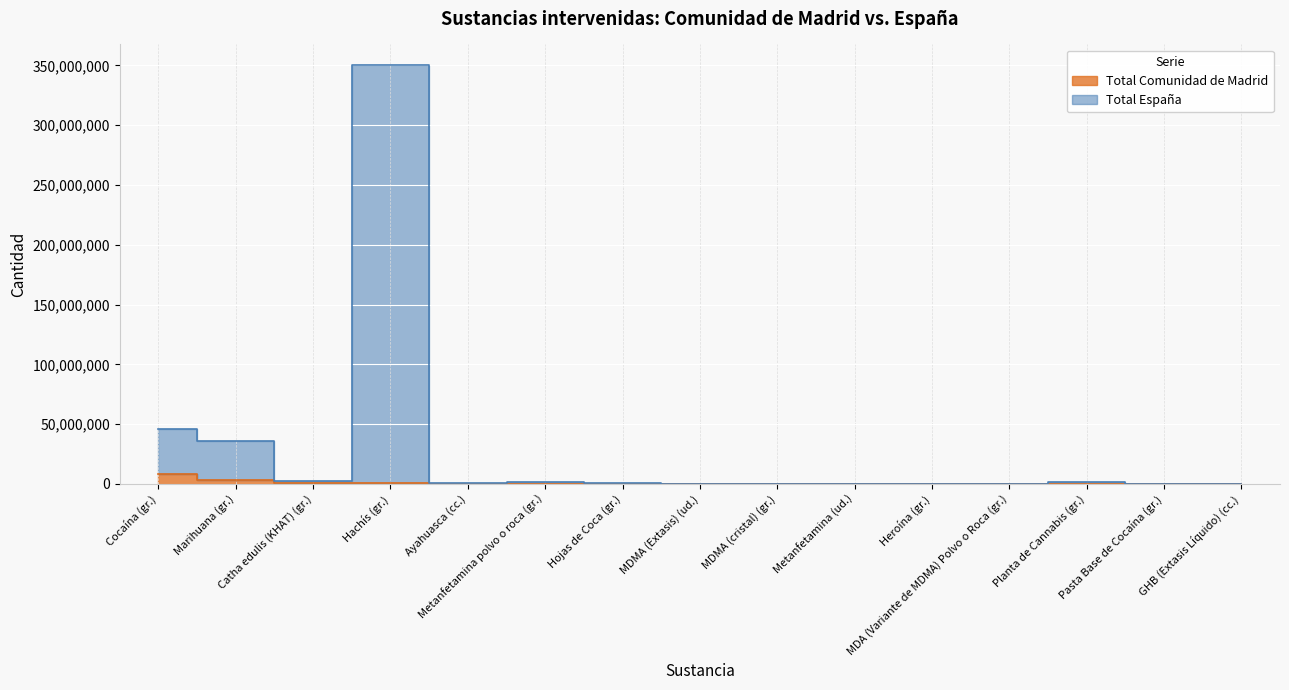

What is the value of the Total España point at the 6th from the left?

1714496